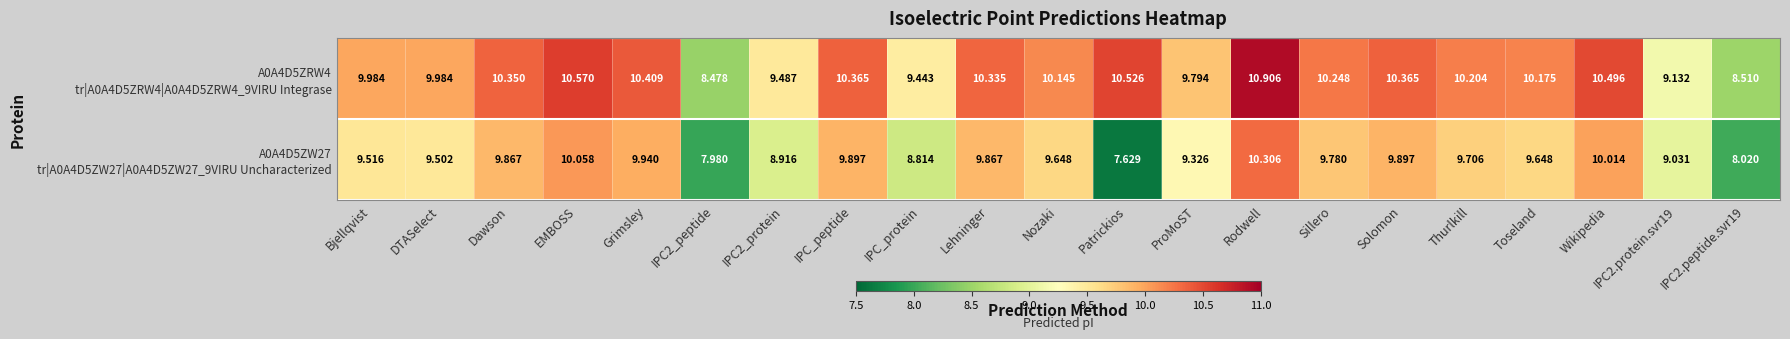

What is the difference between the highest and lowest values at Lehninger?

0.5